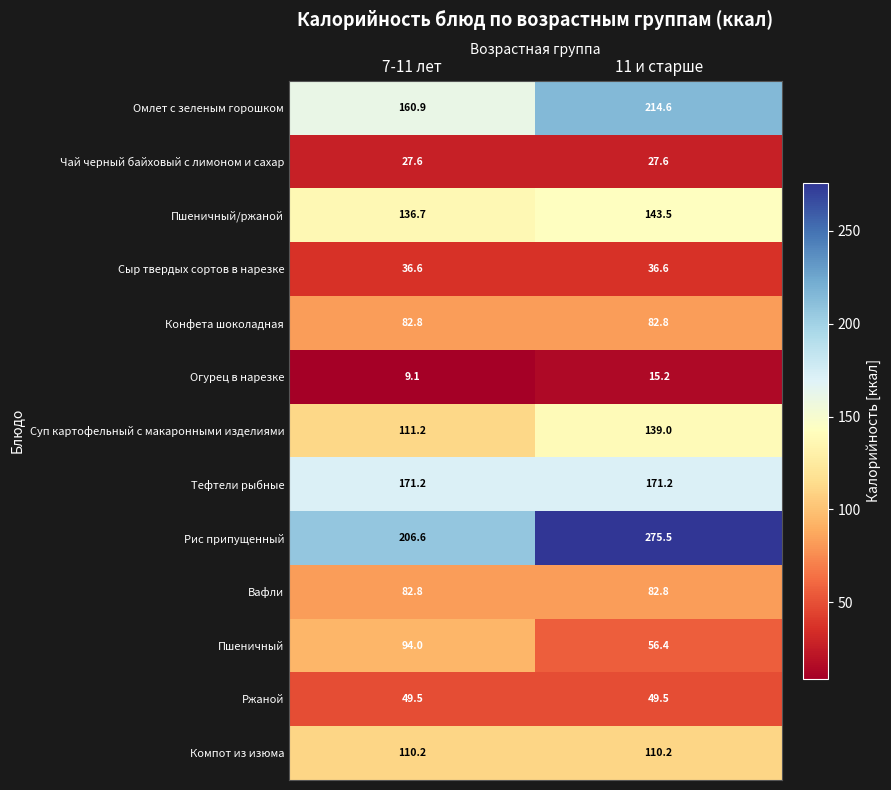

The Сыр твердых сортов в нарезке series shows 36.6 at 11 и старше. True or false?

True